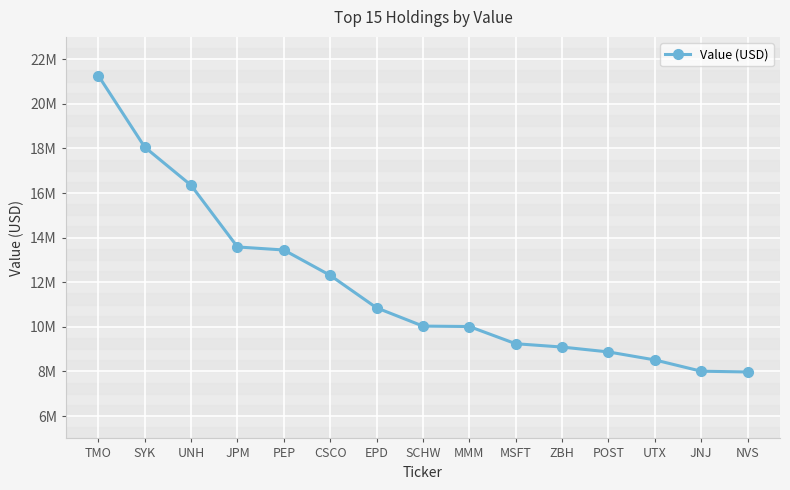

Reading left to right, transcribe all the data shown in this chart.

21264000	18058000	16347000	13583000	13447000	12310000	10854000	10035000	10016000	9245000	9096000	8877000	8519000	8013000	7979000